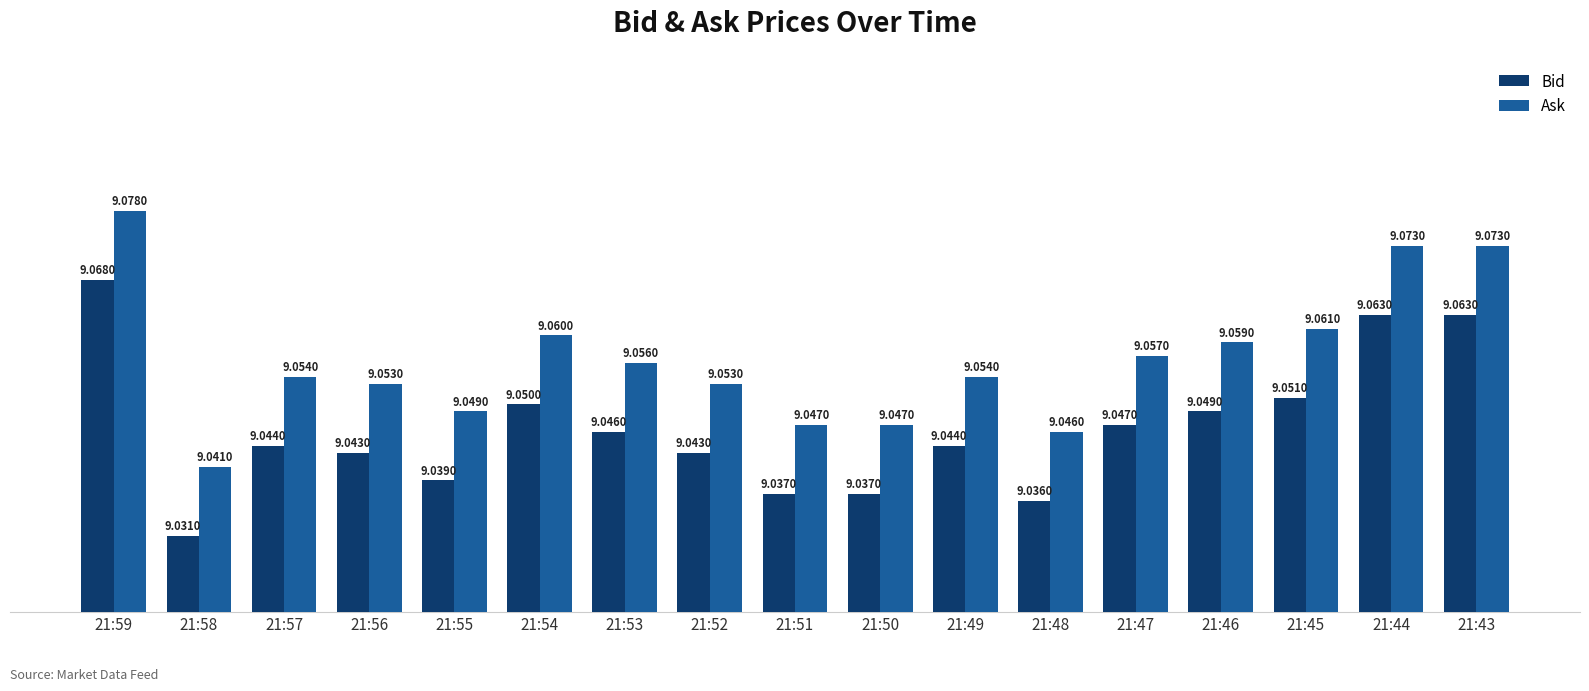

At which category is the sum across all series the highest?

21:59